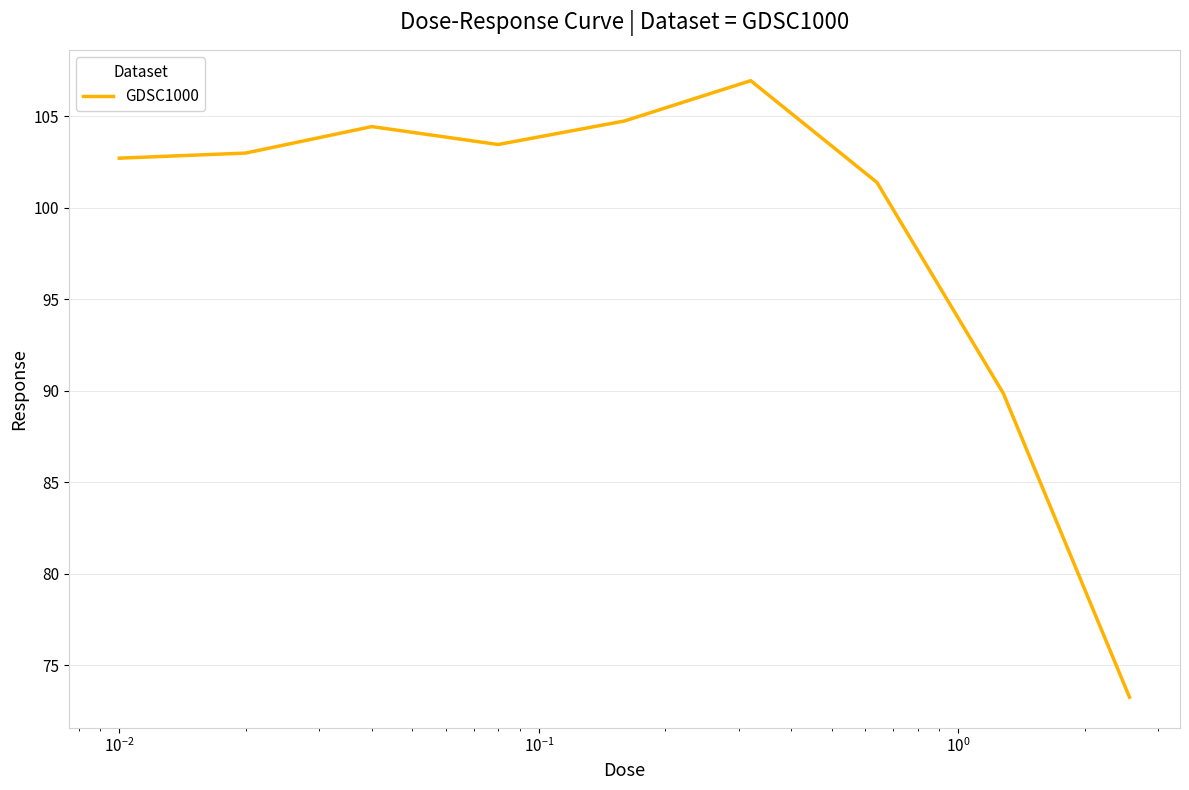

Reading left to right, extract all data points from this chart.

102.7	103.0	104.4	103.5	104.7	107.0	101.4	89.9	73.3